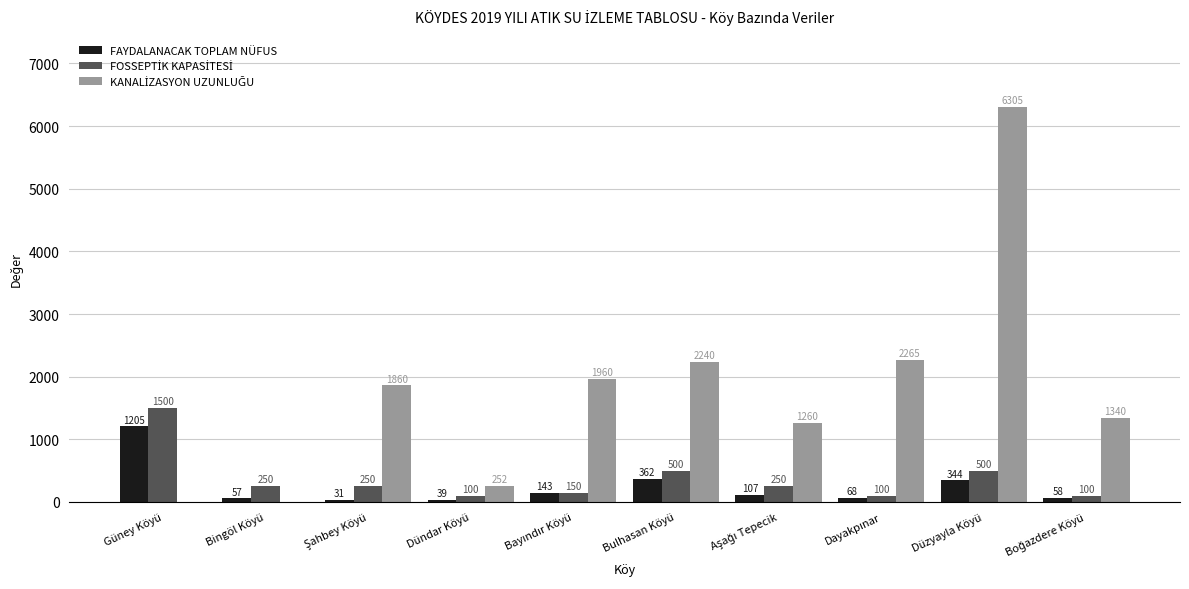

Which category has the highest value across all series?

Düzyayla Köyü